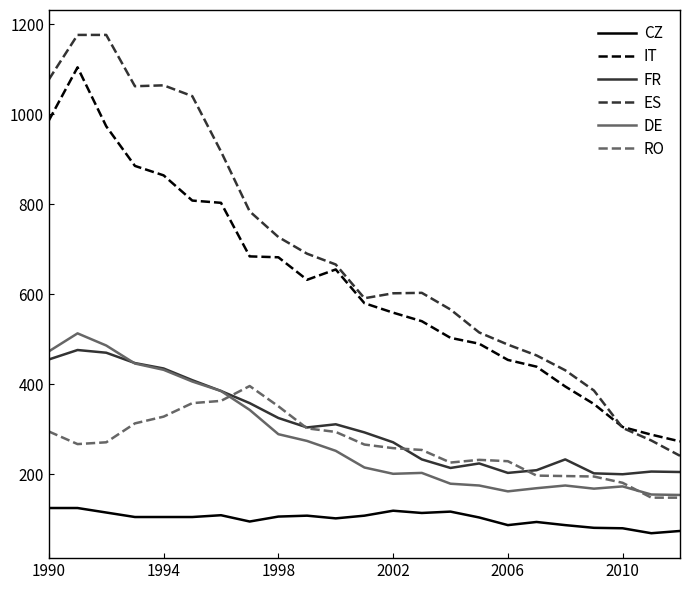

Which series has the widest spread of values?

ES